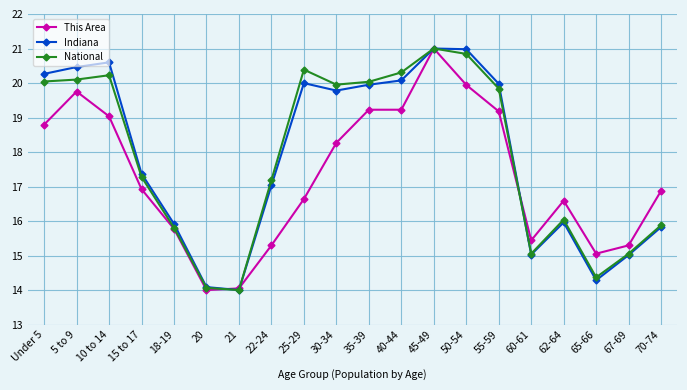

What is the highest value of the This Area series?

21.0